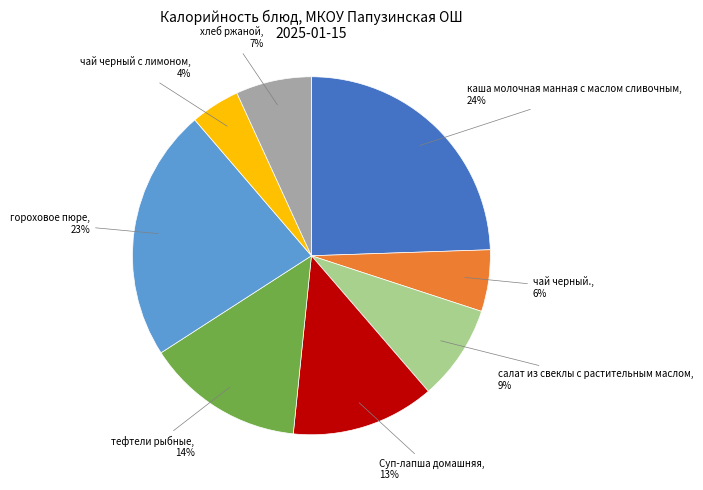

To the nearest percent, what is the difference between the largest and smallest slice percentages?

20%